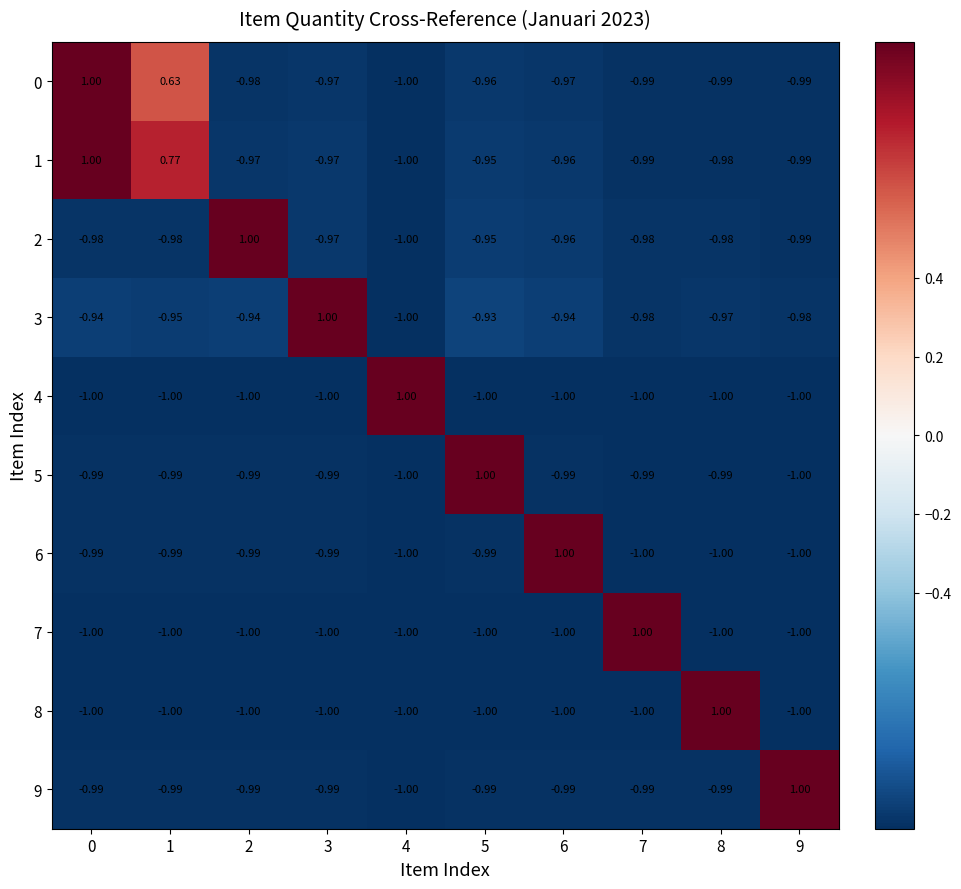

Rank the series at 7 from lowest to highest value.

4, 6, 8, 5, 9, 0, 1, 2, 3, 7